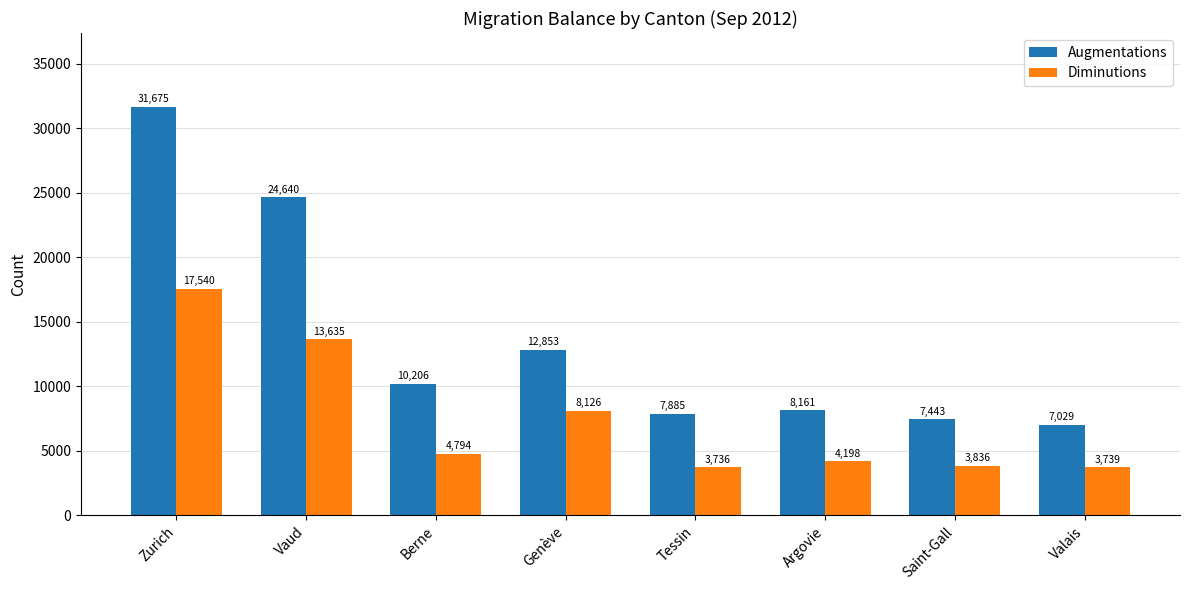

List the series in order of their overall mean, highest first.

Augmentations, Diminutions